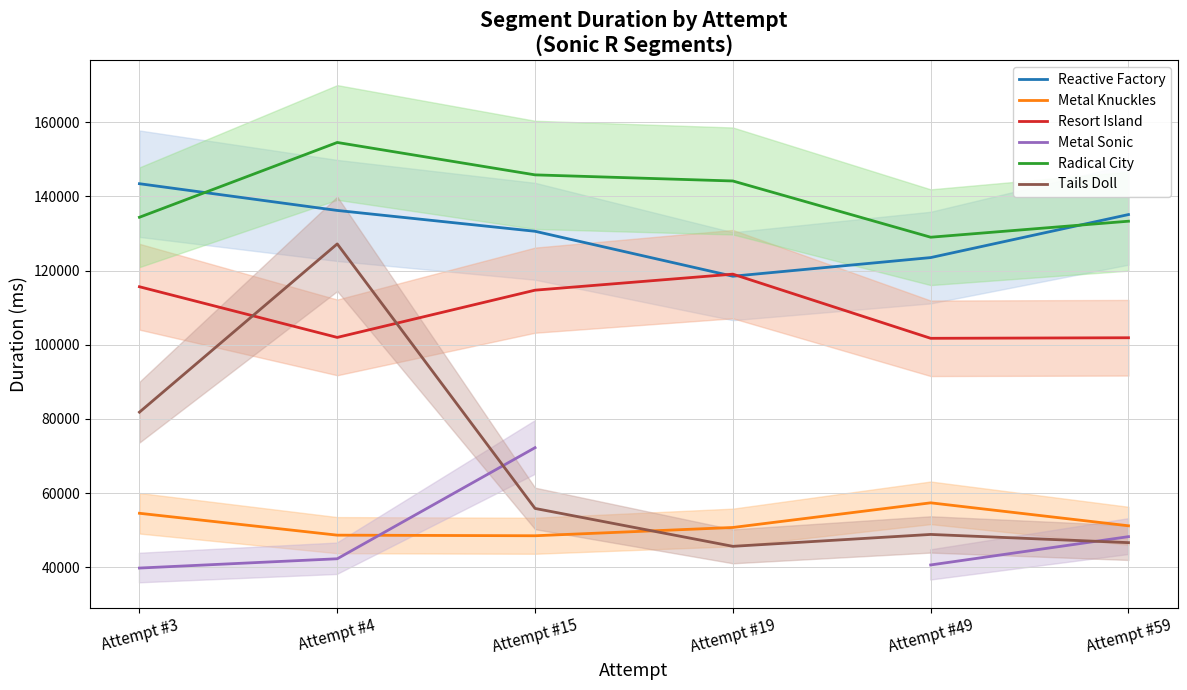

The value of Reactive Factory at Attempt #59 is 135079. True or false?

True